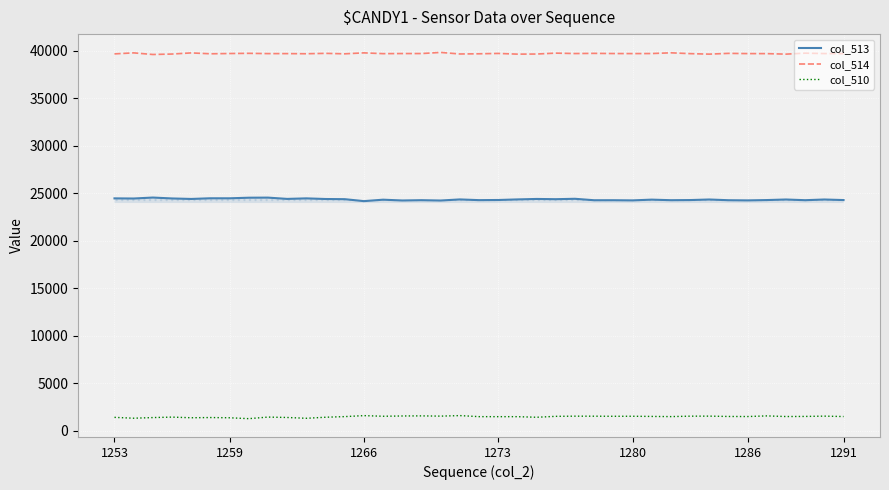

Rank the series by their average value, from lowest to highest.

col_510, col_513, col_514